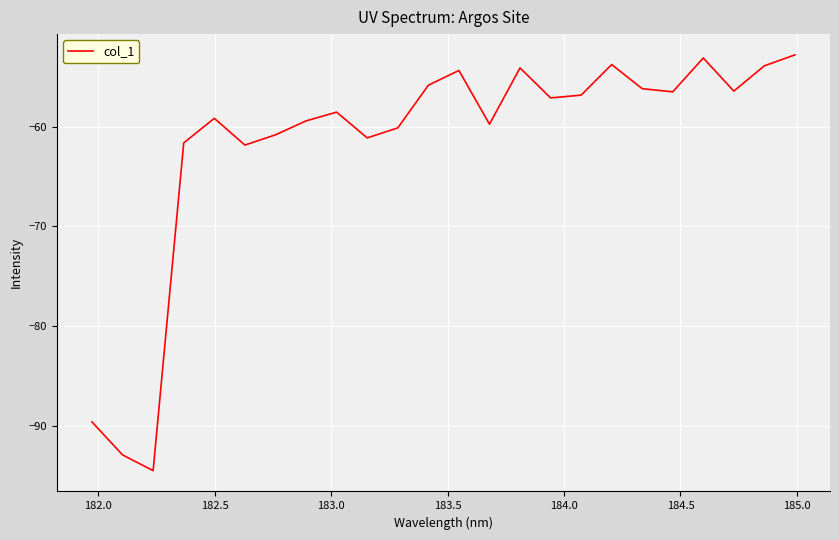

Is this an area chart (filled region under the line)?

No